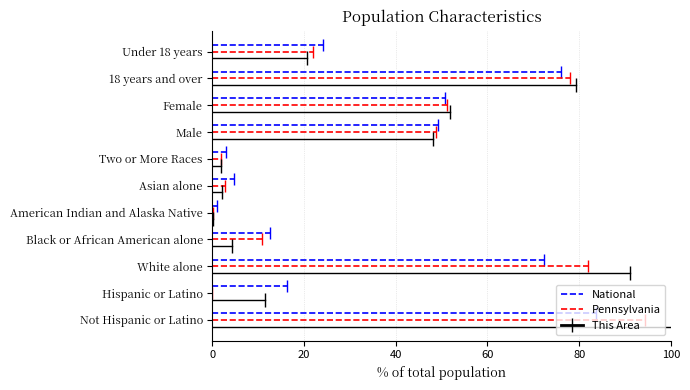

Between 0 and 20, which series saw the biggest shift?

National